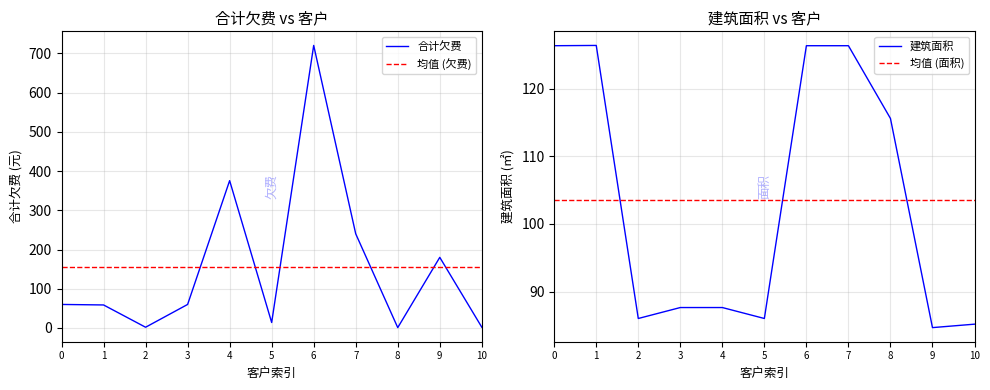

At which category does 建筑面积 reach its first local valley?

2